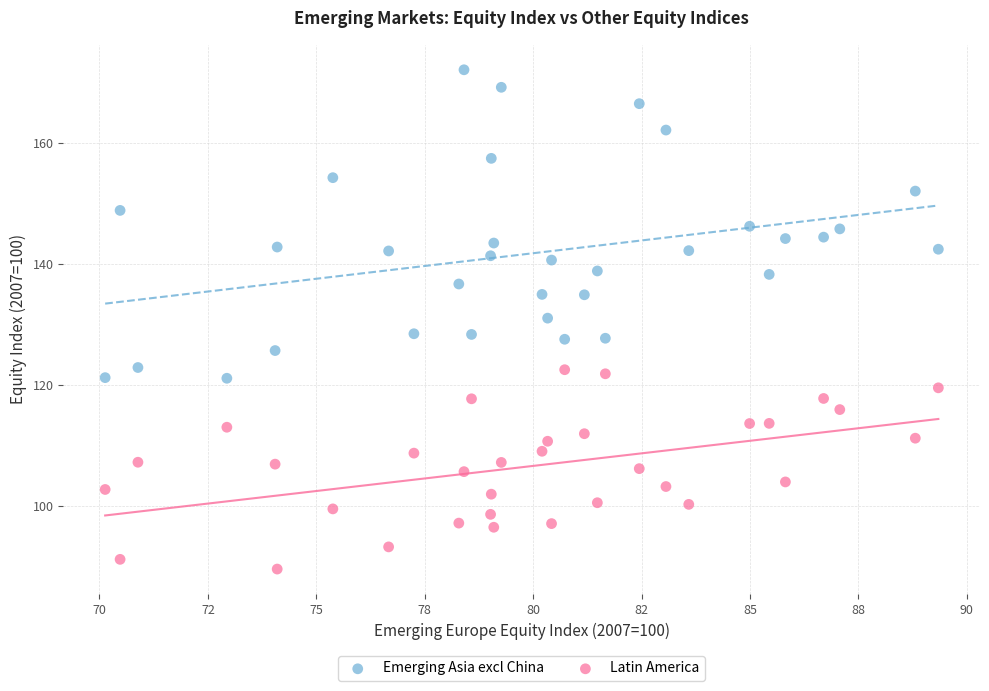

Across all data points, what is the range of Y values (max minus min)?

82.3